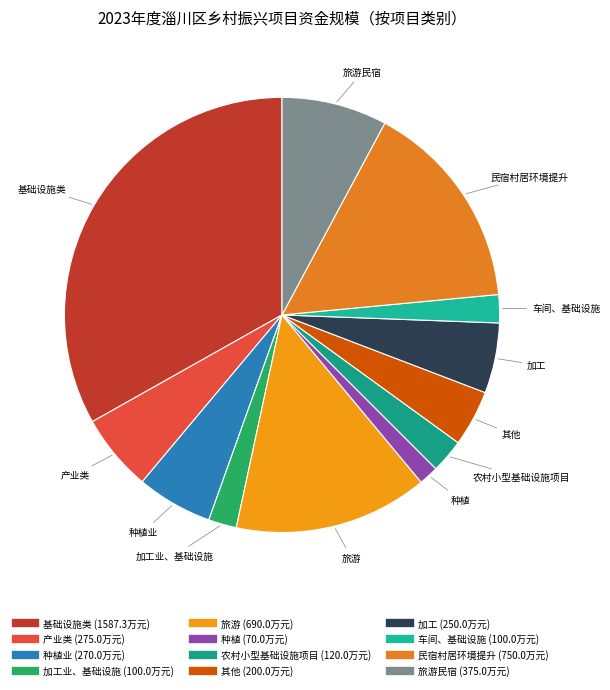

How many segments does this pie chart have?

12